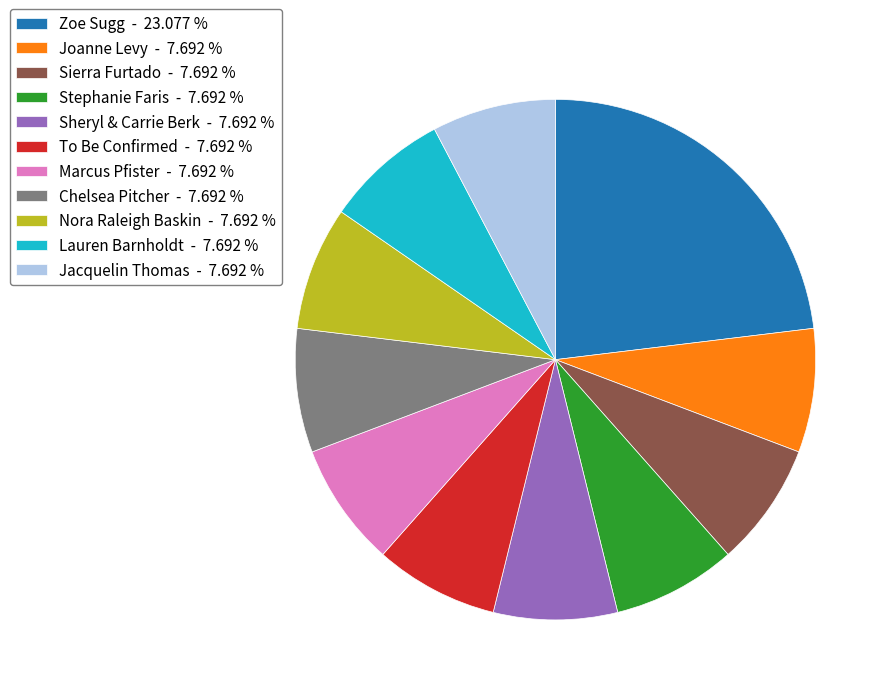

Is there any slice that represents more than half of the pie?

No